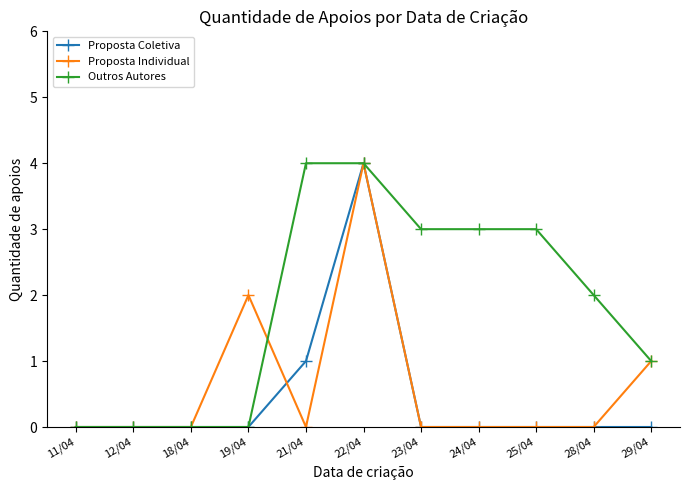

How many series are shown in this chart?

3